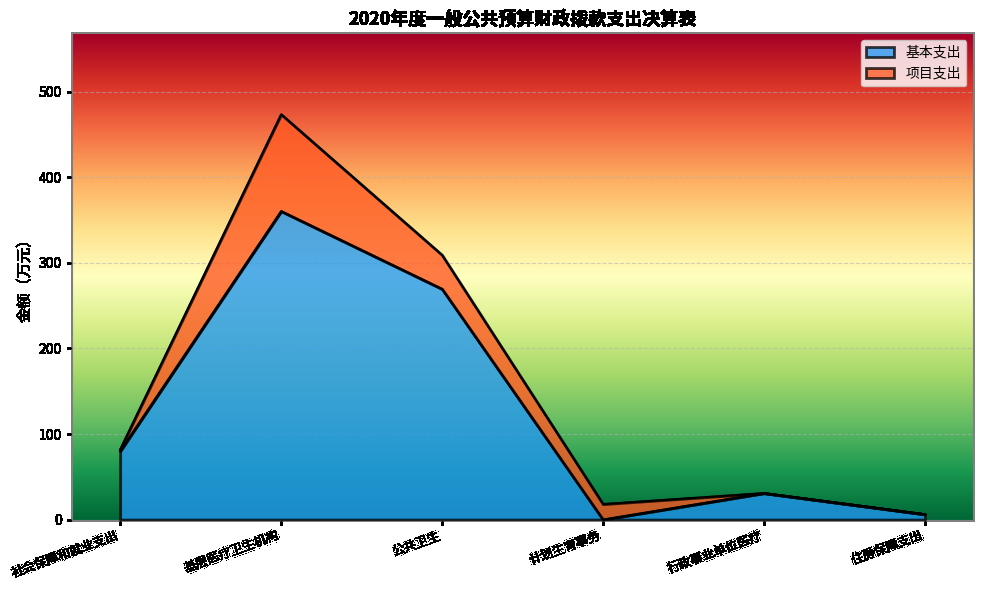

Between 住房保障支出 and 社会保障和就业支出, which is larger?

社会保障和就业支出